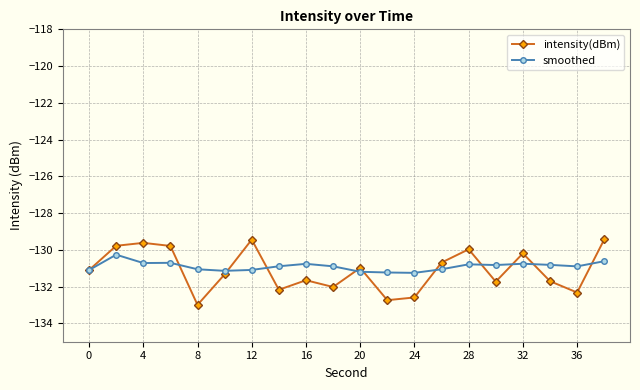

What is the highest value of the smoothed series?

-130.3